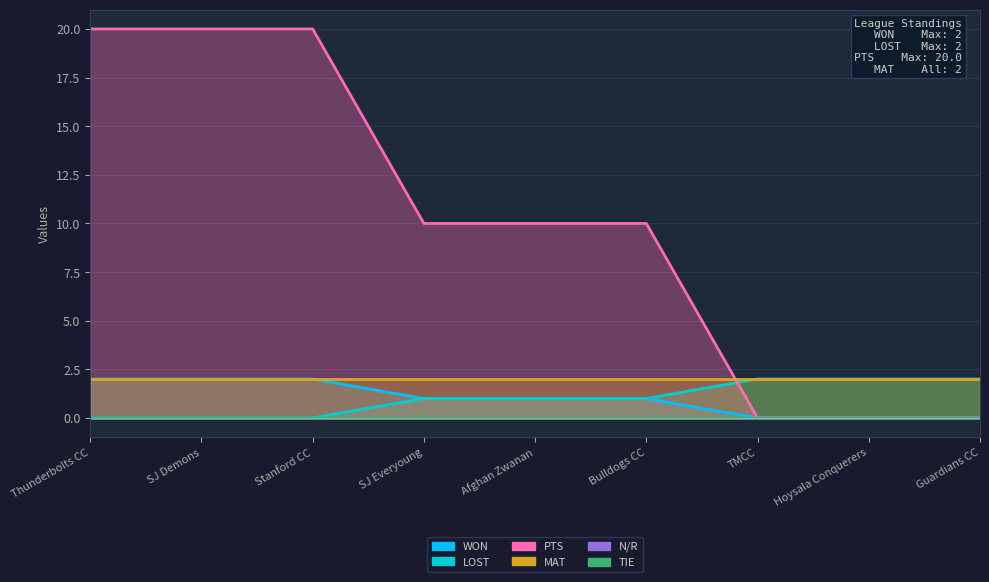

How many values in the LOST series exceed 1?

3